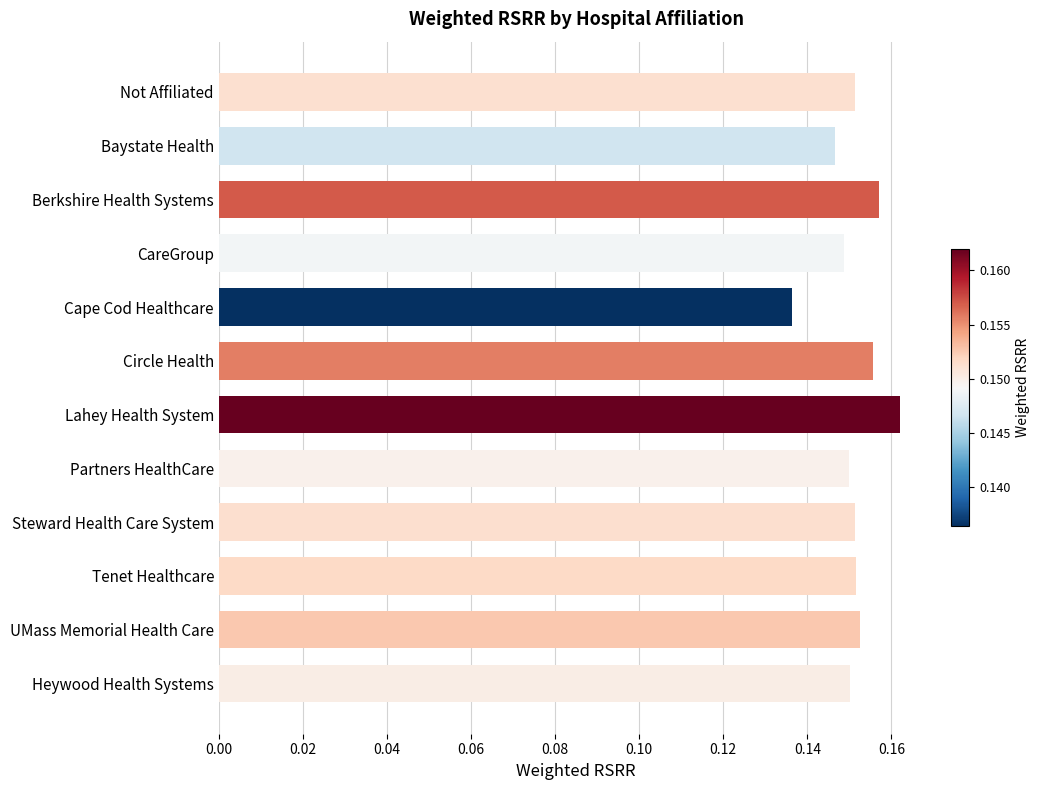

Which category has the lowest value across all series?

Cape Cod Healthcare